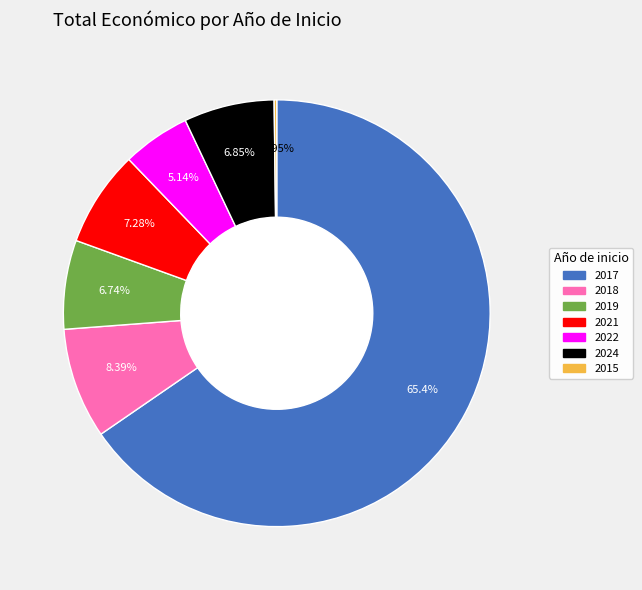

Is the sum of 2024 and 2018 greater than half?

No